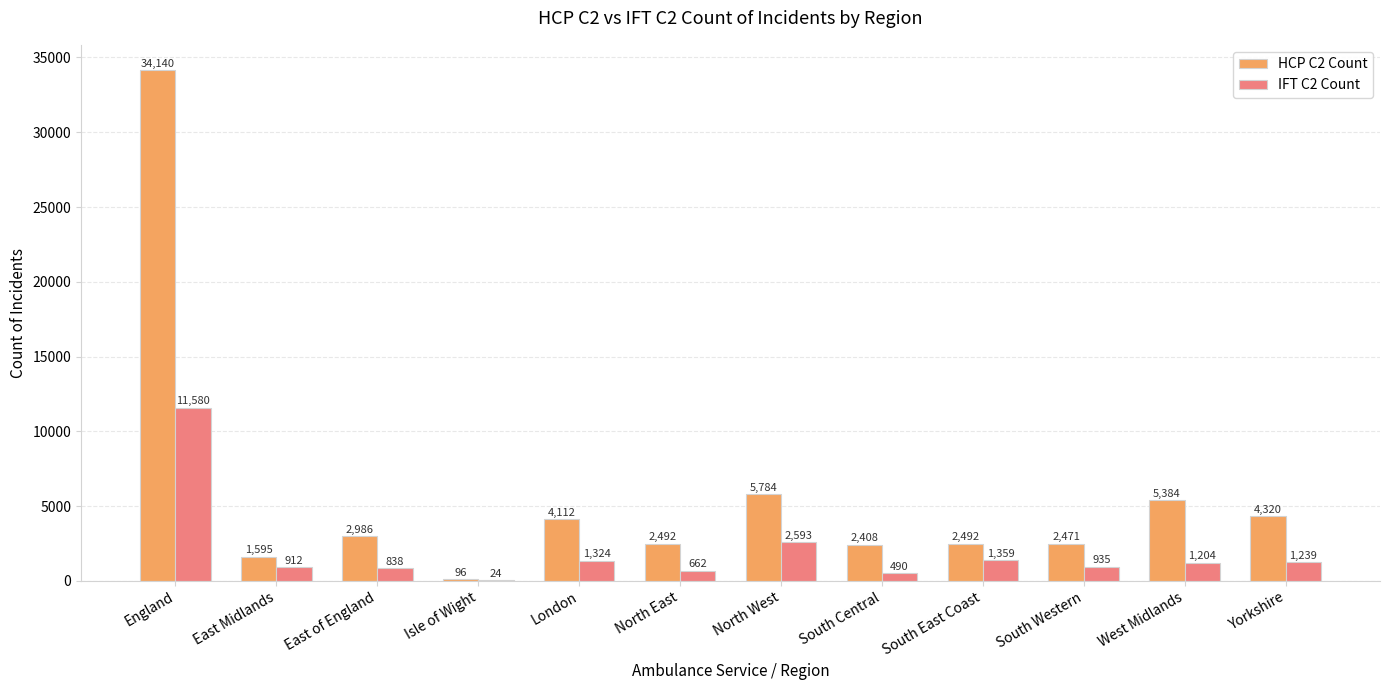

What value does the HCP C2 Count series have at North West?

5784